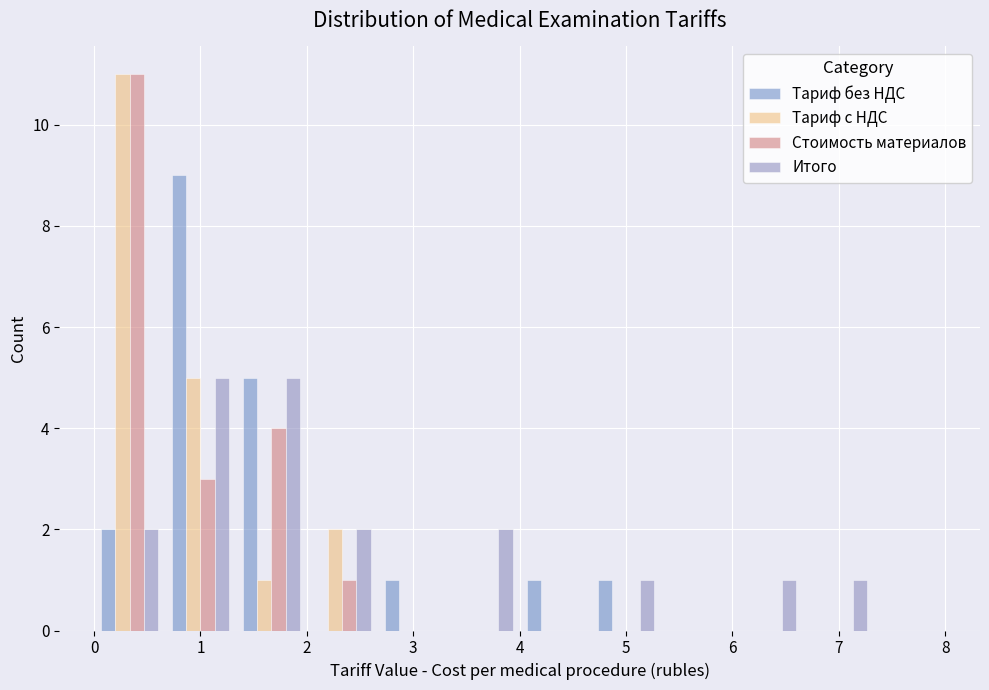

In the Тариф с НДС series, which range on the x-axis has the tallest bar?

0.0 to 0.7